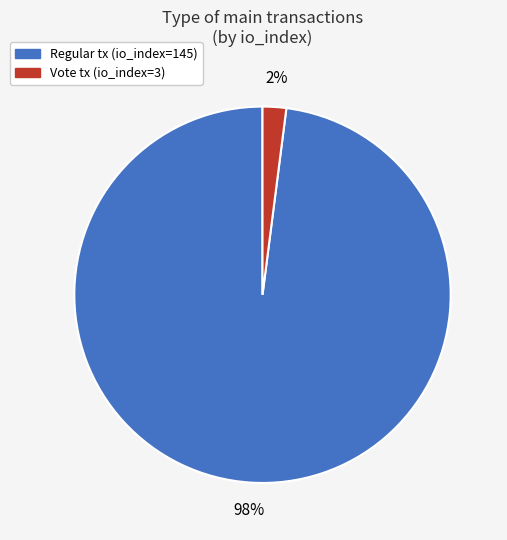

Is there any slice that represents more than half of the pie?

Yes